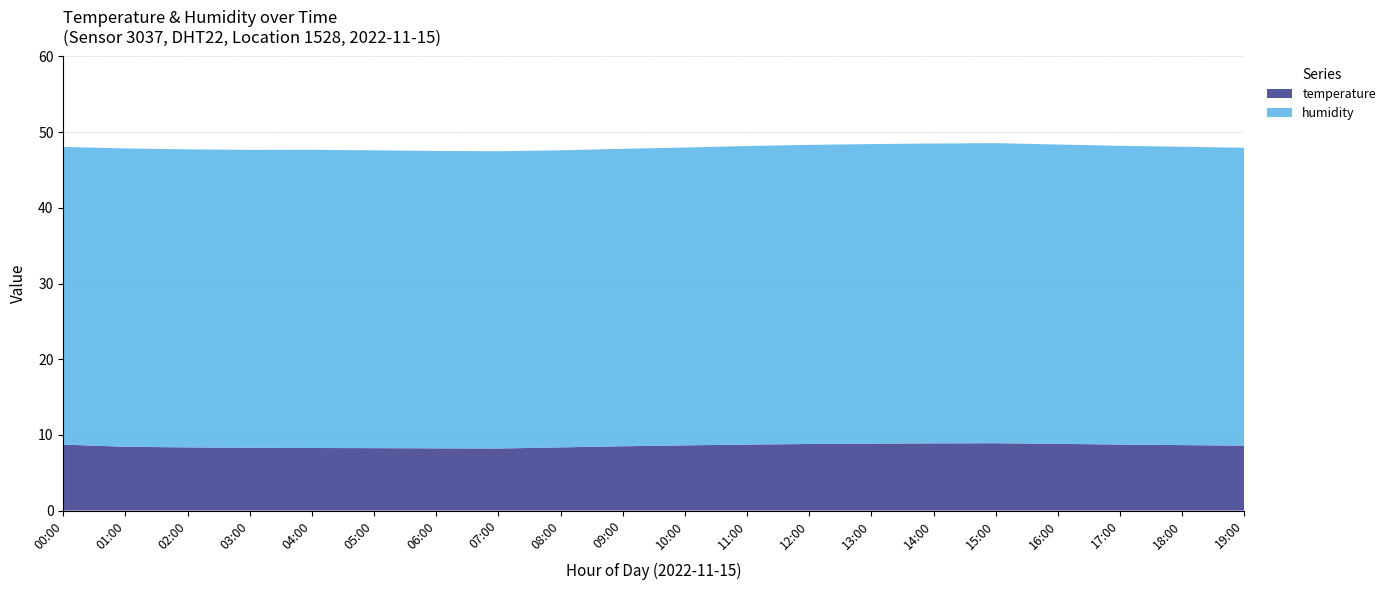

Reading left to right, transcribe all the data shown in this chart.

temperature: 8.8	8.5	8.4	8.3	8.3	8.3	8.2	8.2	8.2	8.2	8.4	8.6	8.7	8.8	8.9	8.9	8.8	8.8	8.7	8.6
humidity: 39.2	39.4	39.4	39.4	39.4	39.4	39.4	39.3	39.3	39.2	39.3	39.4	39.5	39.5	39.6	39.6	39.6	39.5	39.5	39.4